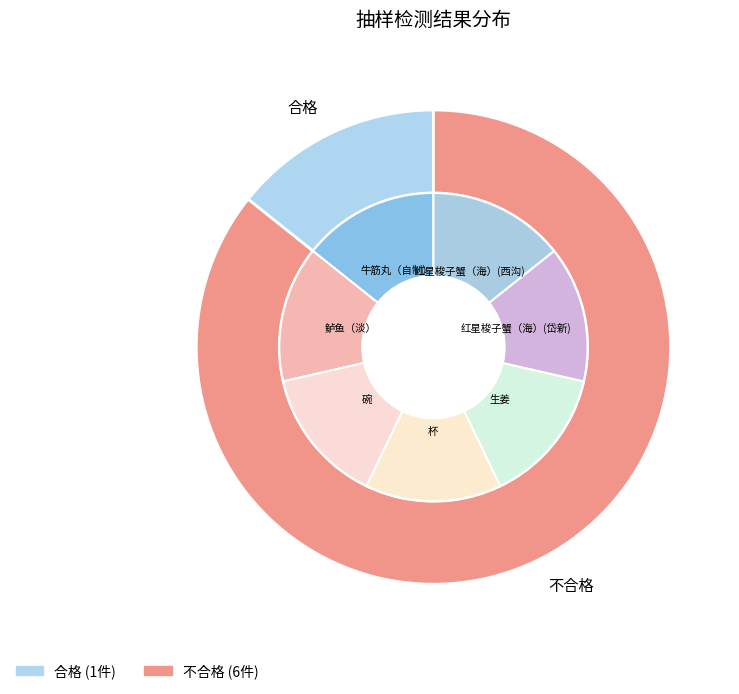

What is the total percentage of 合格 and 不合格?

100.0%